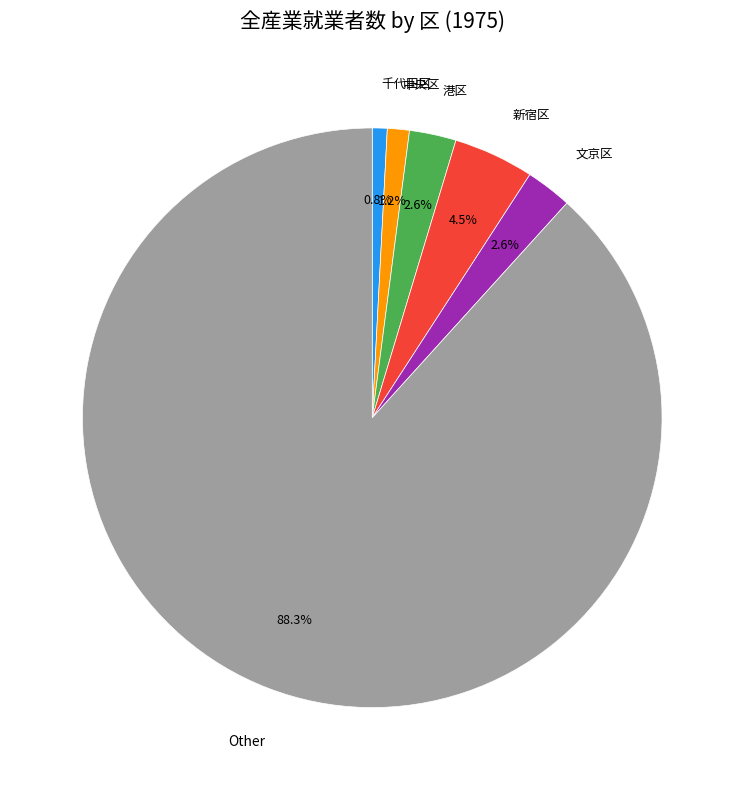

What is the total percentage of 中央区 and Other?

89.5%